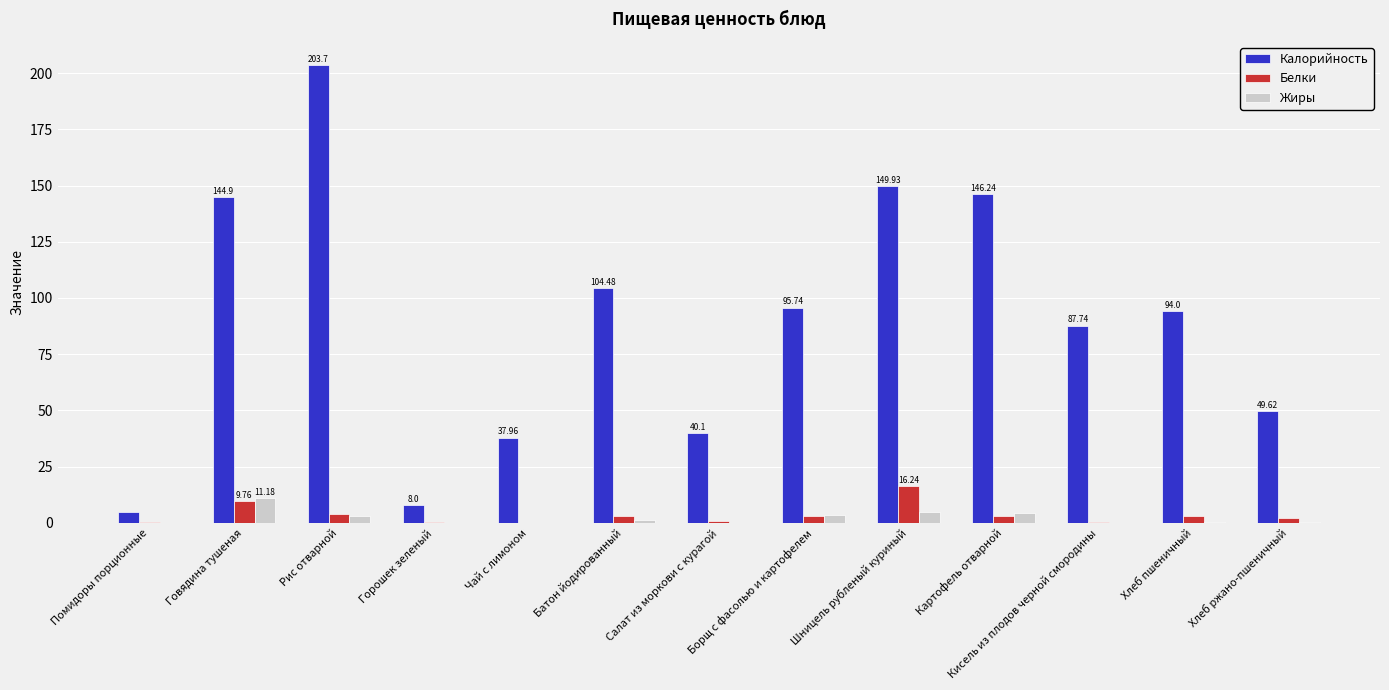

What is the sum of all Жиры values?

28.7